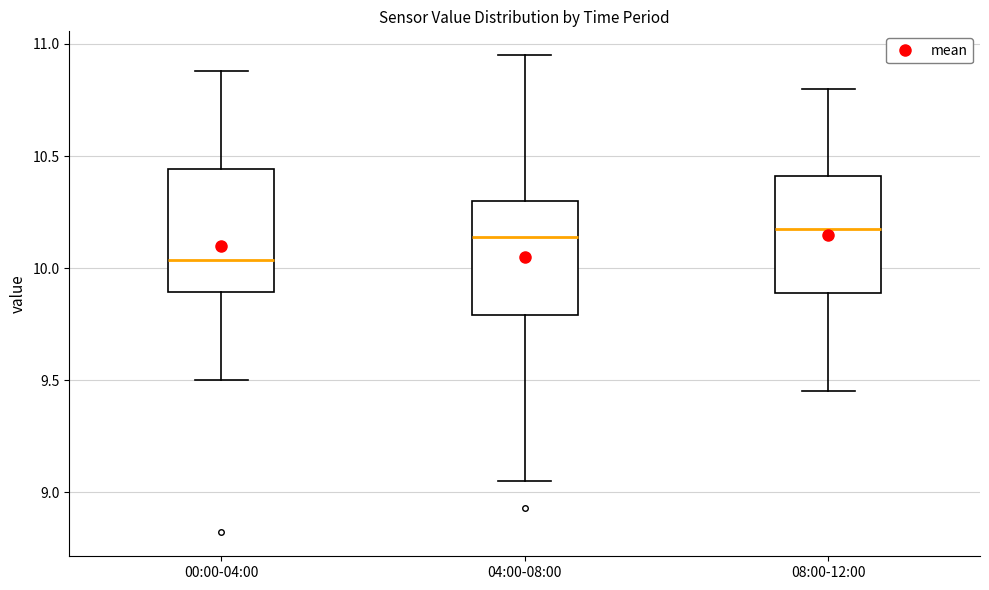

Where does the upper whisker of the box for 04:00-08:00 end on the y-axis? The values are not printed on the chart, so give them approximately, as read against the axis.

10.95